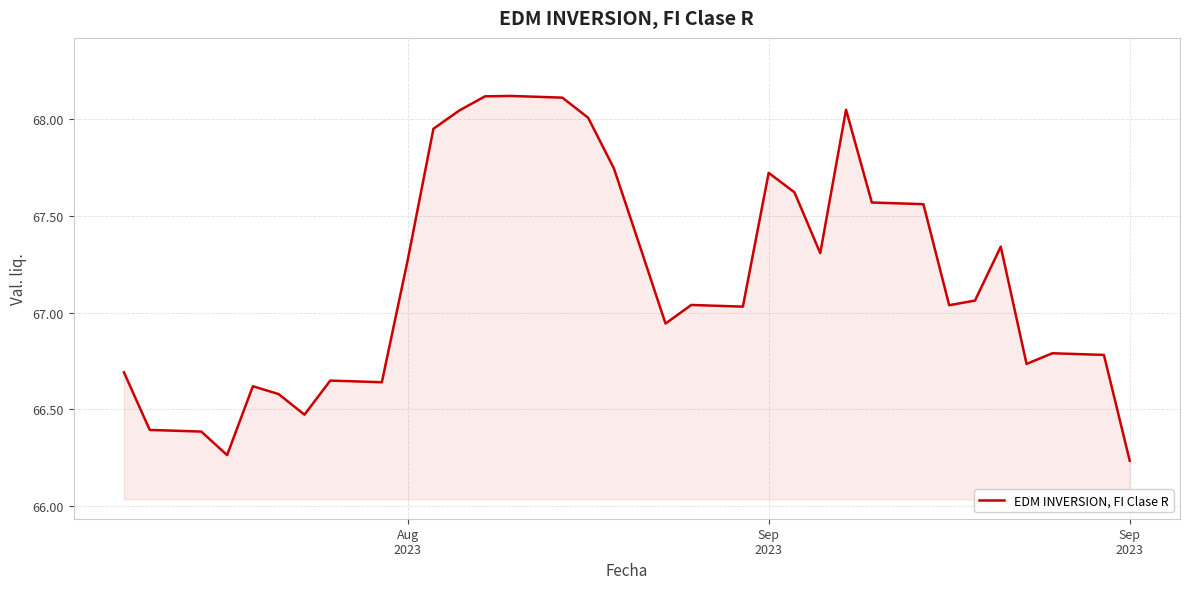

How many lines are shown in the chart?

1